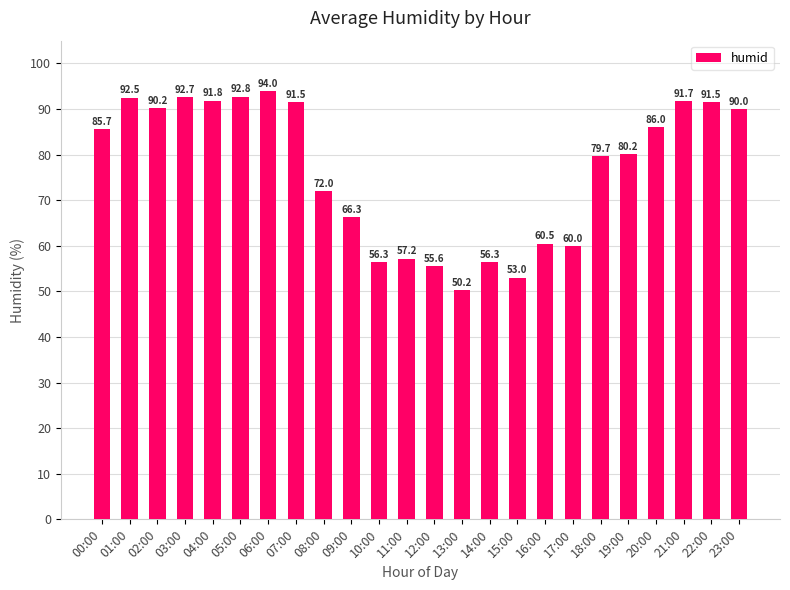

What is the sum of all values?

1837.7